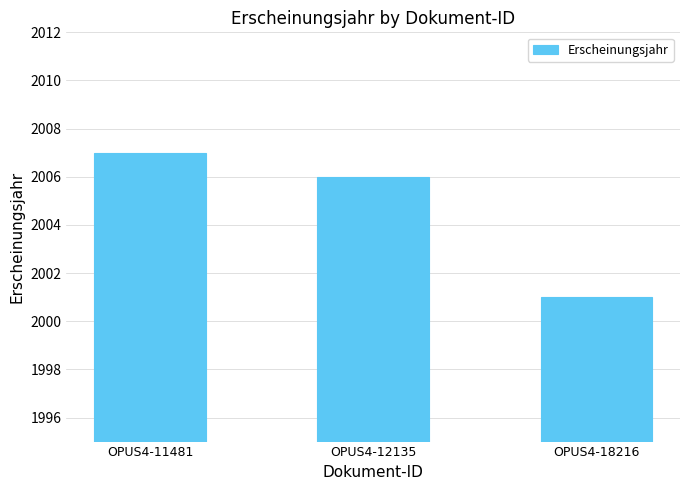

List the labels in order of value, smallest first.

OPUS4-18216, OPUS4-12135, OPUS4-11481